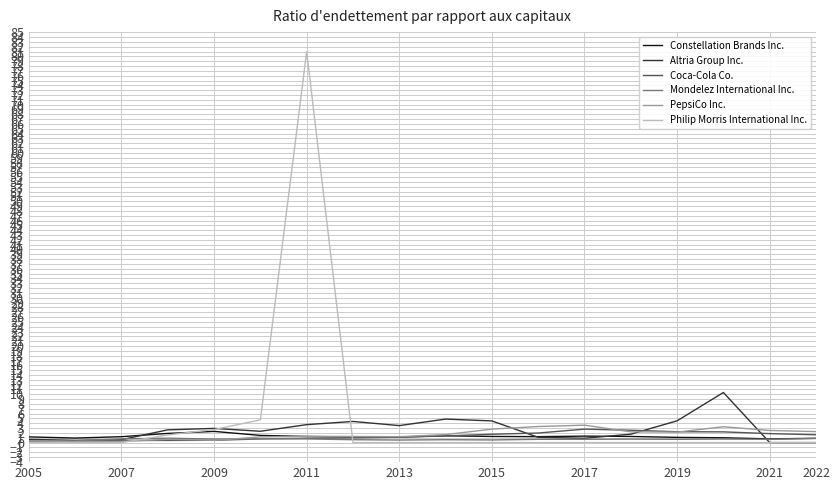

Which series has the largest range (max minus min)?

Philip Morris International Inc.